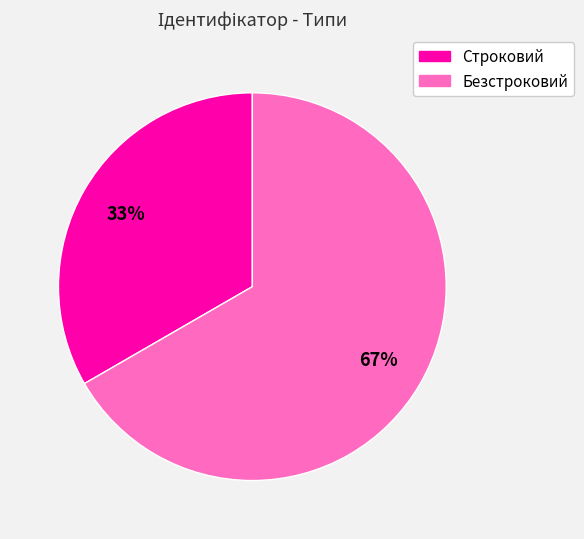

Which slice is the largest?

Безстроковий